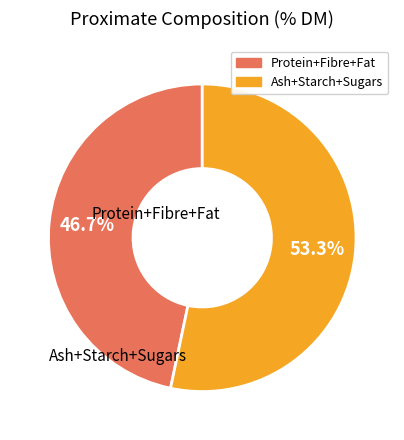

To the nearest percent, what is the difference between the largest and smallest slice percentages?

7%